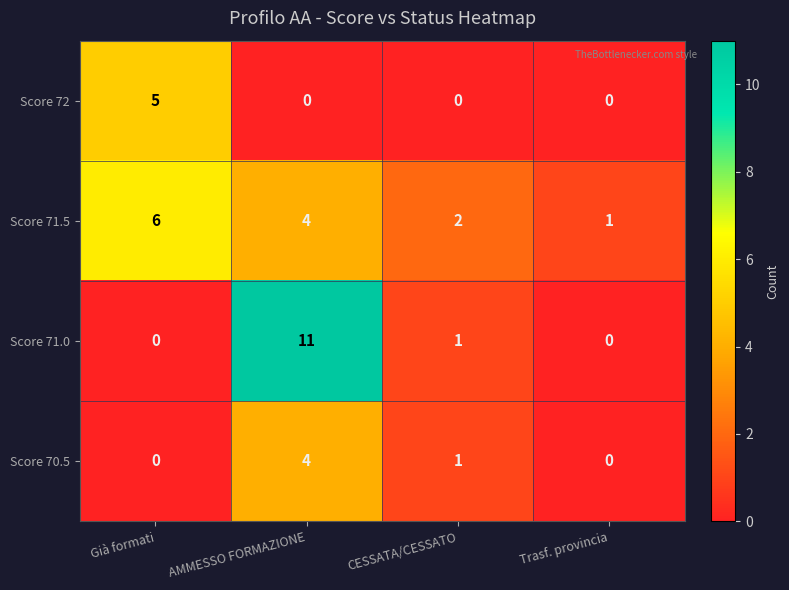

The Score 71.0 series shows 11 at AMMESSO FORMAZIONE. True or false?

True